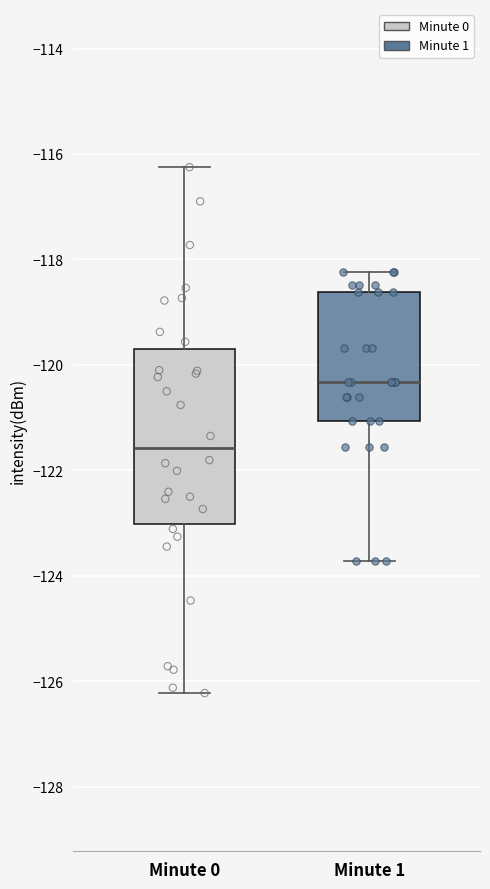

Reading left to right, read every box against the y-axis: the position of its median line, the range the box covers, and the ends of its whiskers. The values are not printed on the chart, so give them approximately, as read against the axis.

Minute 0: median -121.6, box -123.0 to -119.6, whiskers -126.2 to -116.2
Minute 1: median -120.4, box -121.0 to -118.6, whiskers -123.8 to -118.2